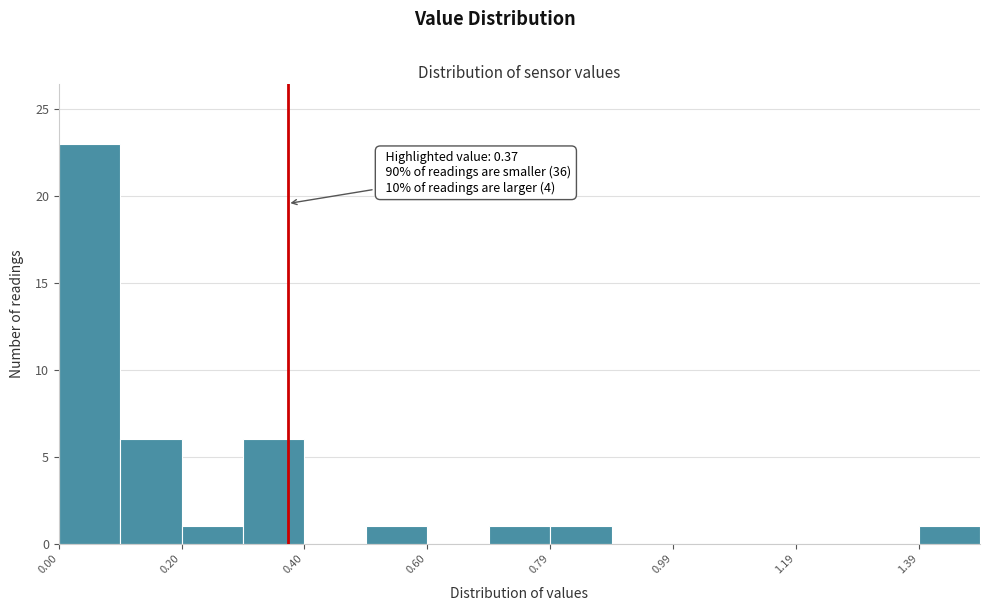

Over which range of the x-axis is the bar tallest?

0.0 to 0.1